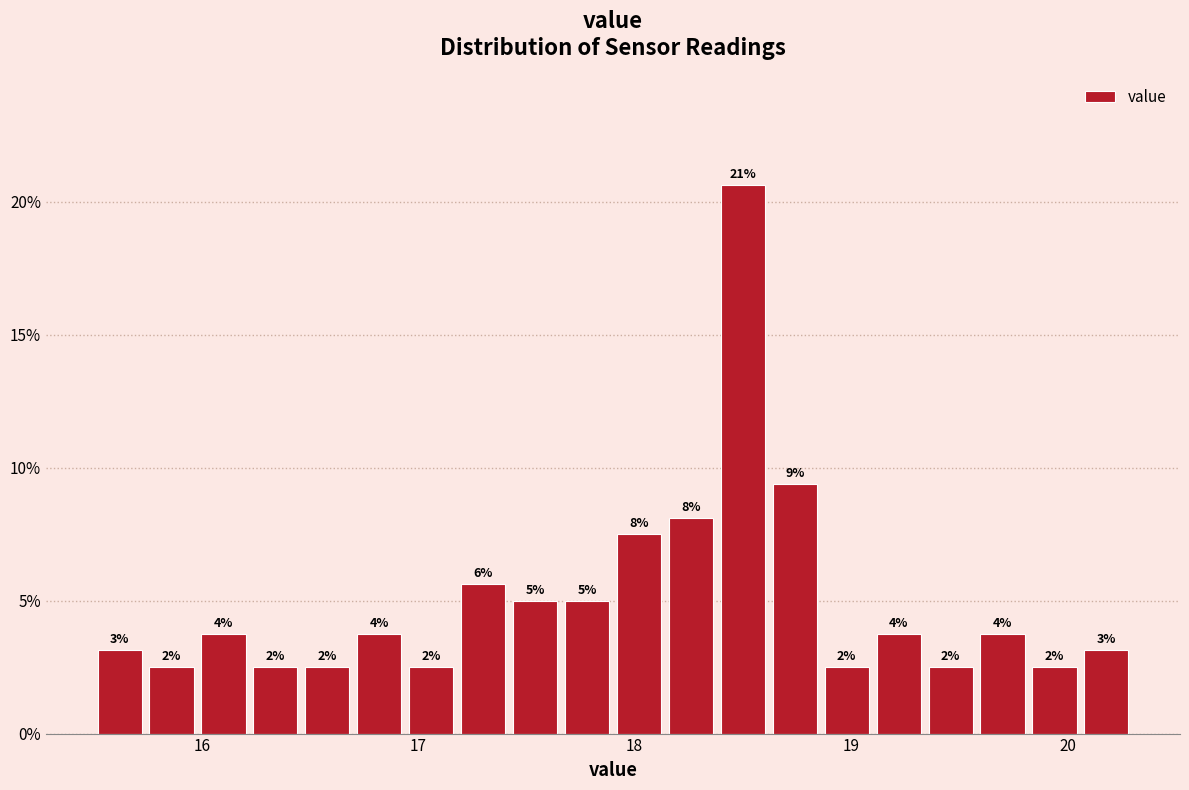

Around what value on the x-axis is the tallest bar? Give the approximate position of its centre, as read against the axis.

18.5